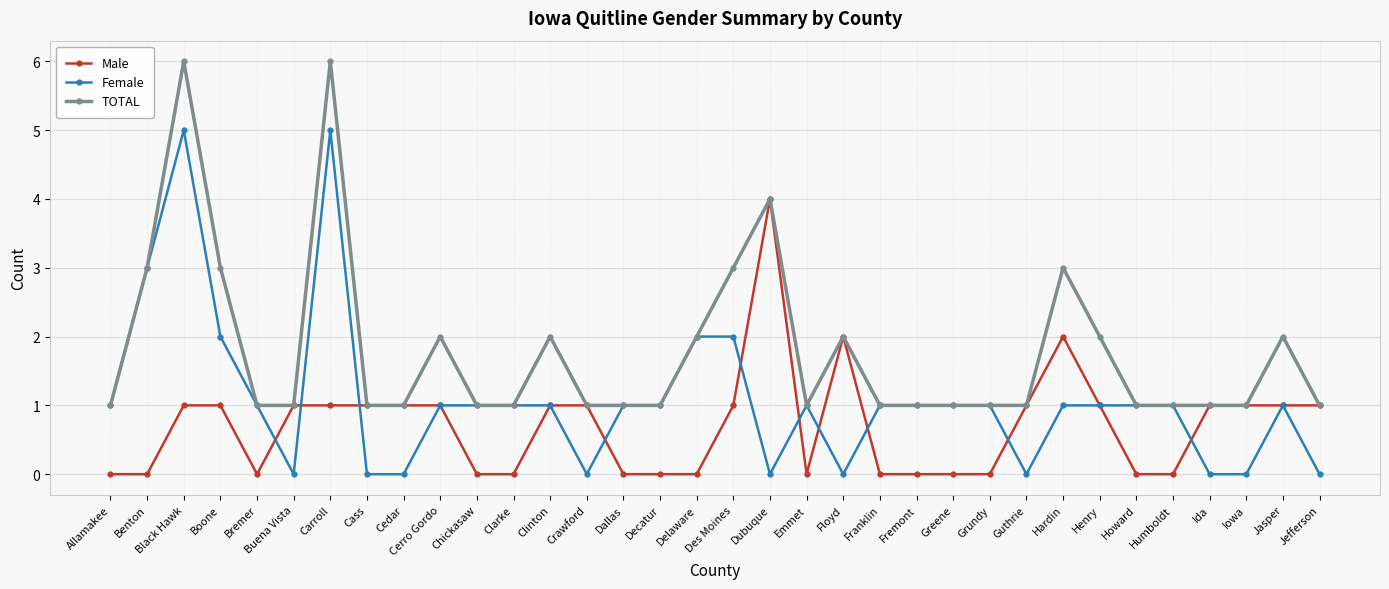

How many lines are shown in the chart?

3